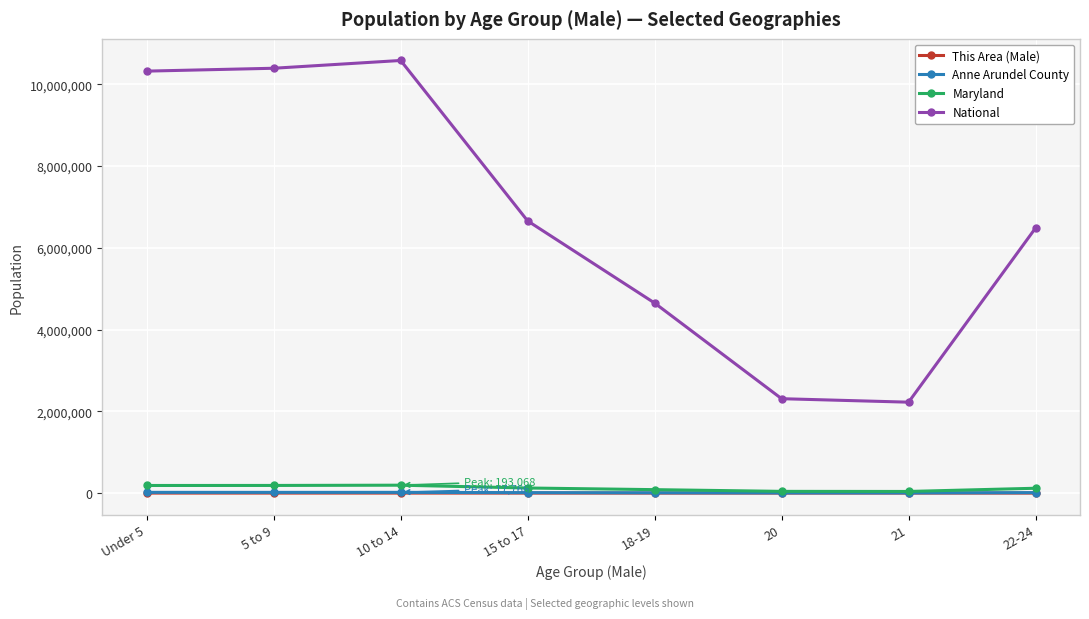

The value of This Area (Male) at 20 is 38. True or false?

True